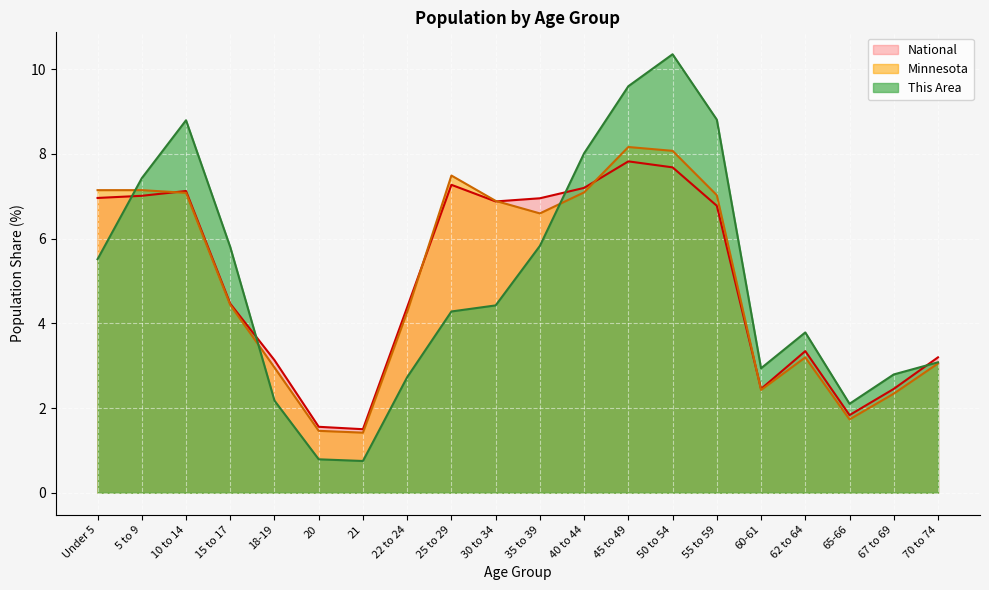

List the labels in order of Minnesota value, largest first.

45 to 49, 50 to 54, 25 to 29, 5 to 9, Under 5, 40 to 44, 10 to 14, 55 to 59, 30 to 34, 35 to 39, 15 to 17, 22 to 24, 62 to 64, 70 to 74, 18-19, 60-61, 67 to 69, 65-66, 20, 21